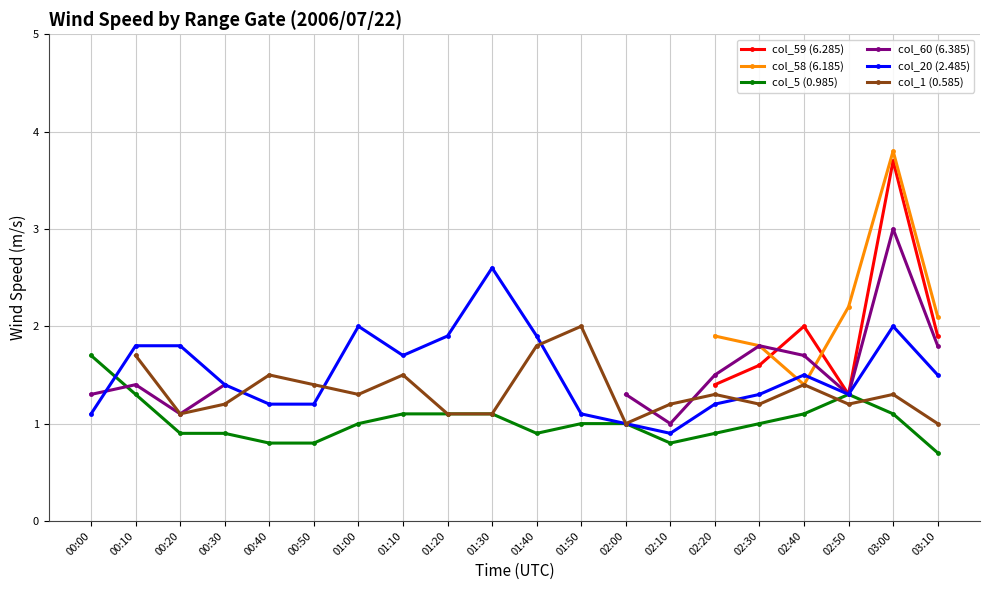

What is the value of the col_5 (0.985) point at the 3rd from the left?

0.9